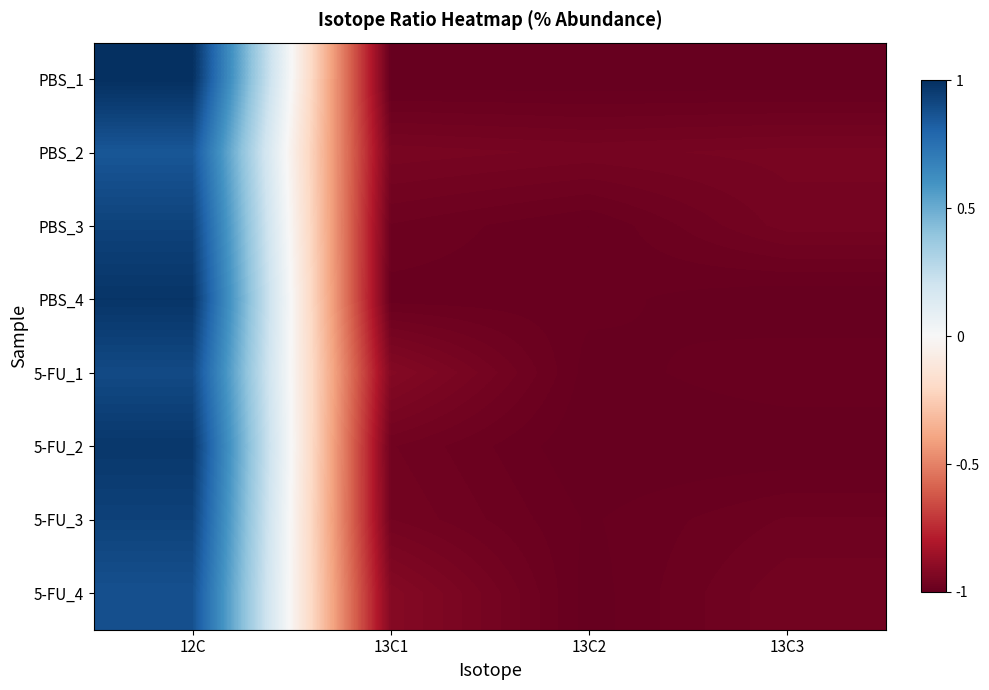

Reading left to right, extract all data points from this chart.

PBS_1: 12C=1.0	13C1=-1.0	13C2=-1.0	13C3=-1.0
PBS_2: 12C=0.9	13C1=-0.9	13C2=-1.0	13C3=-1.0
PBS_3: 12C=0.9	13C1=-1.0	13C2=-1.0	13C3=-1.0
PBS_4: 12C=1.0	13C1=-1.0	13C2=-1.0	13C3=-1.0
5-FU_1: 12C=0.9	13C1=-0.9	13C2=-1.0	13C3=-1.0
5-FU_2: 12C=1.0	13C1=-1.0	13C2=-1.0	13C3=-1.0
5-FU_3: 12C=0.9	13C1=-1.0	13C2=-1.0	13C3=-1.0
5-FU_4: 12C=0.9	13C1=-0.9	13C2=-1.0	13C3=-1.0